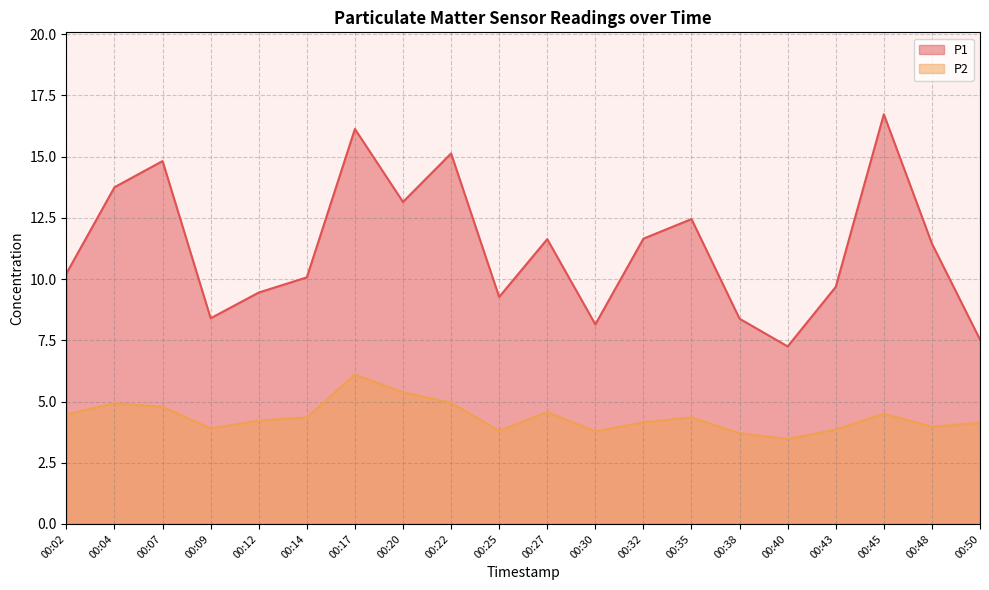

What is the average value of the P2 series?

4.4